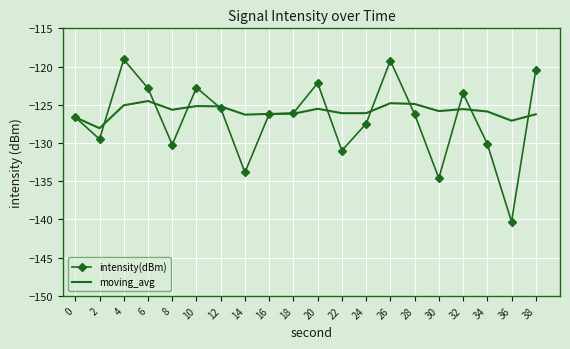

Between 20 and 26, which series saw the biggest shift?

intensity(dBm)